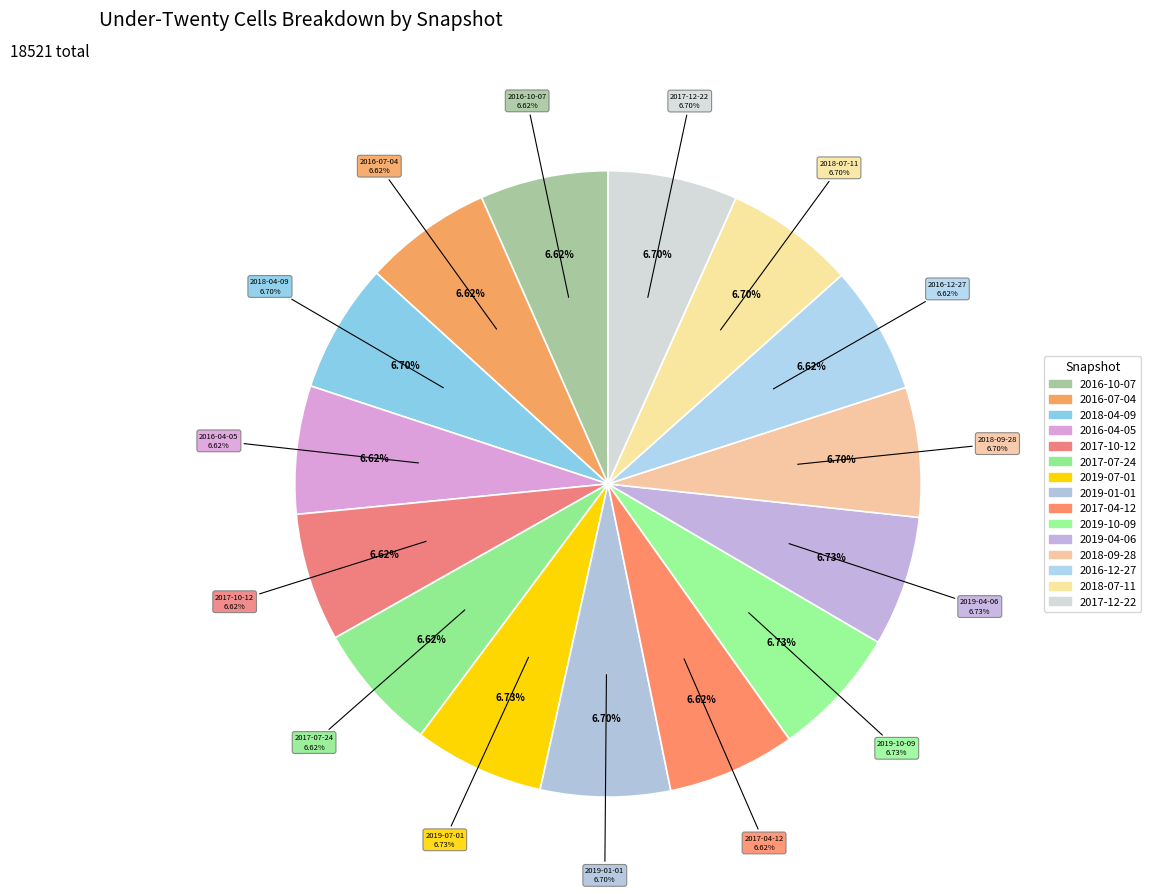

The 2016-12-27 slice represents 7% of the pie. True or false?

True